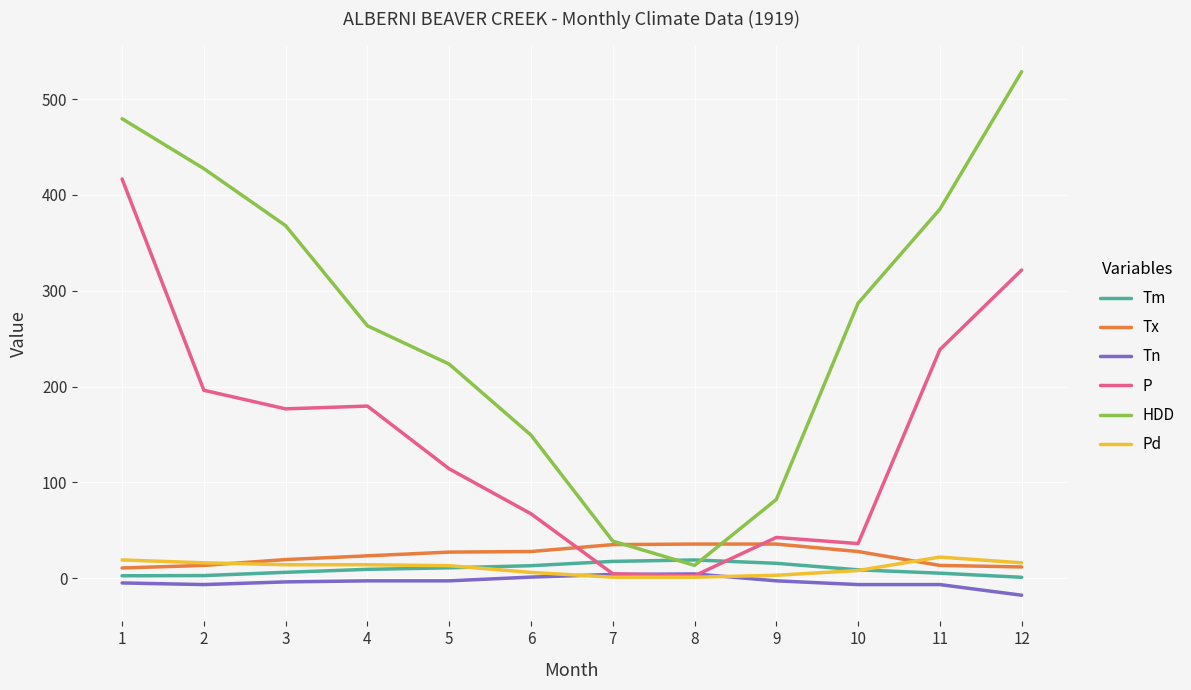

What is the average value of the P series?

149.7